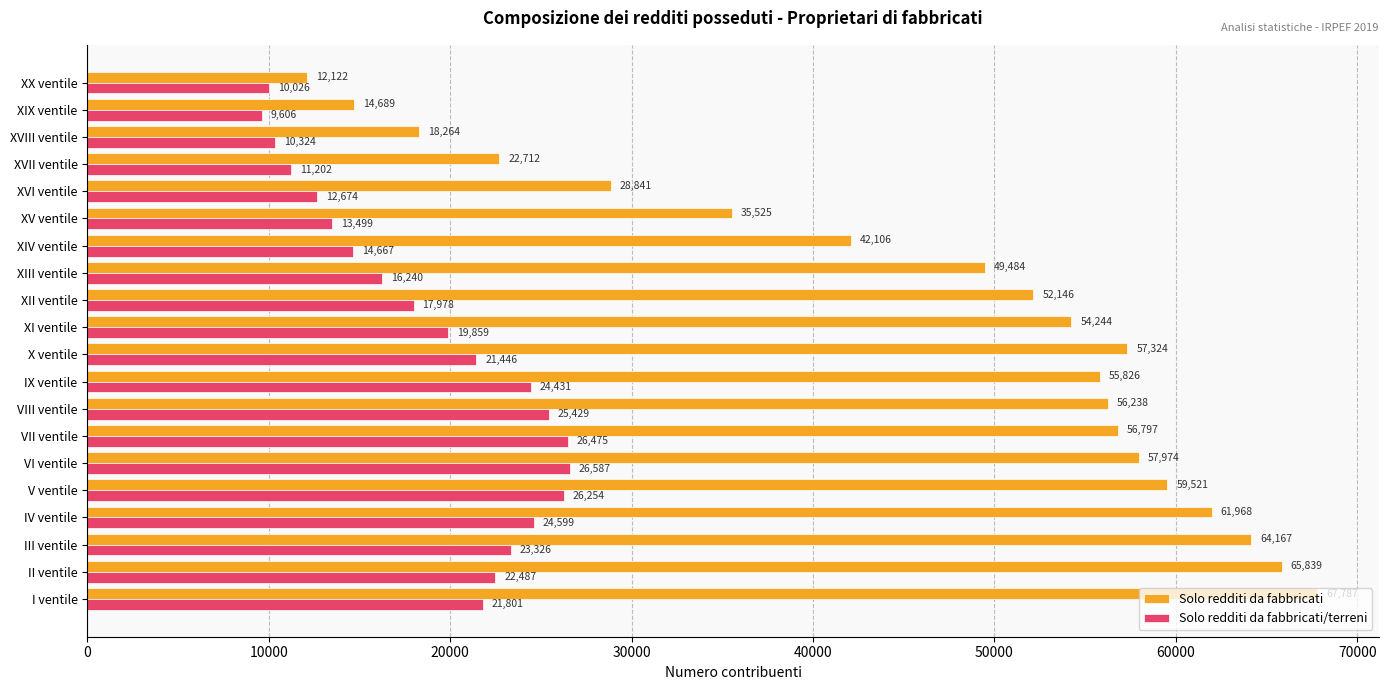

Rank the series by their average value, from lowest to highest.

Solo redditi da fabbricati/terreni, Solo redditi da fabbricati